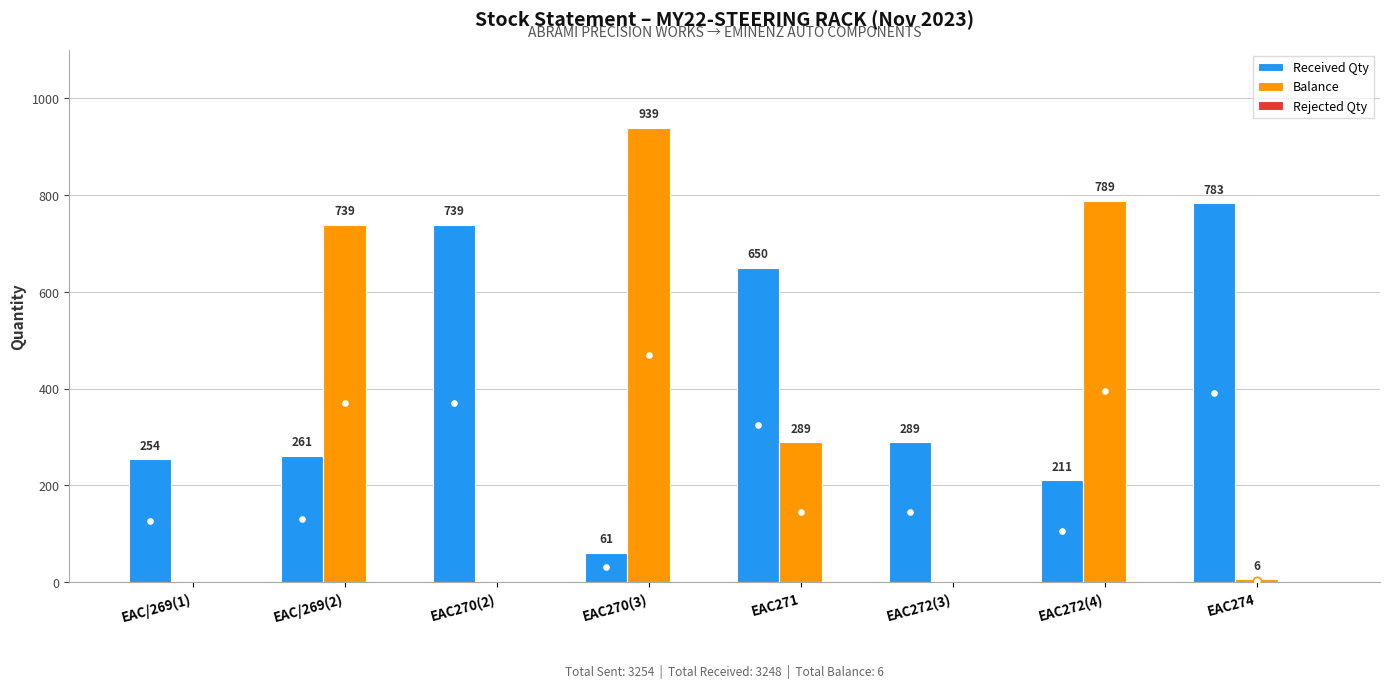

The value of Balance at EAC274 is 6. True or false?

True